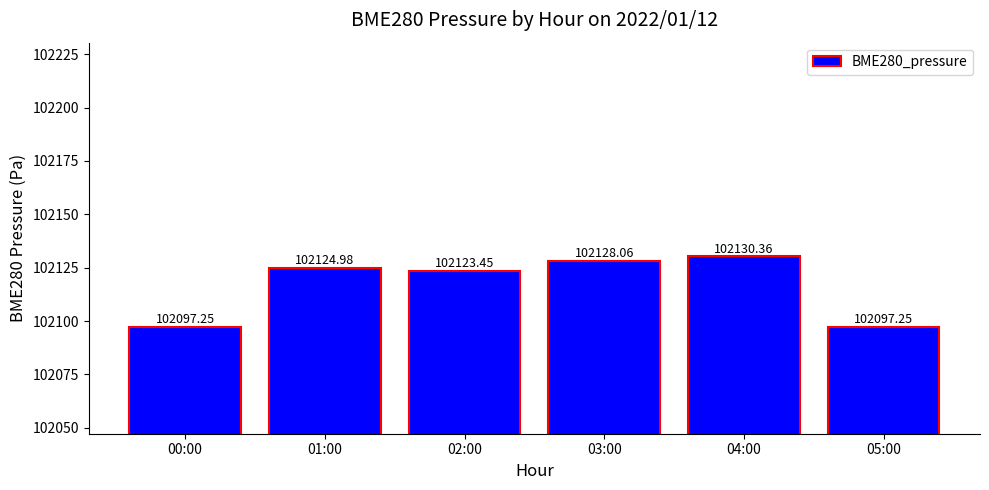

What is the label of the 1st bar from the left?

00:00